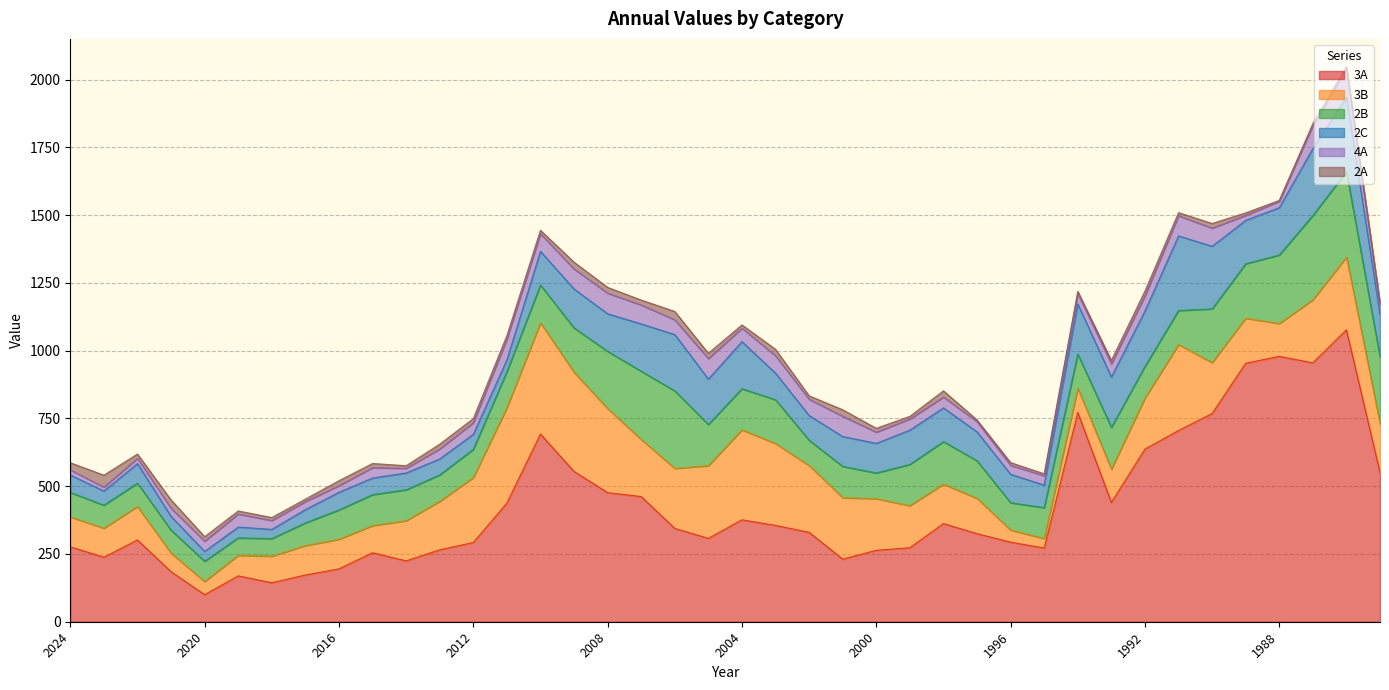

Where is 2C nearest to the value 154?

1985